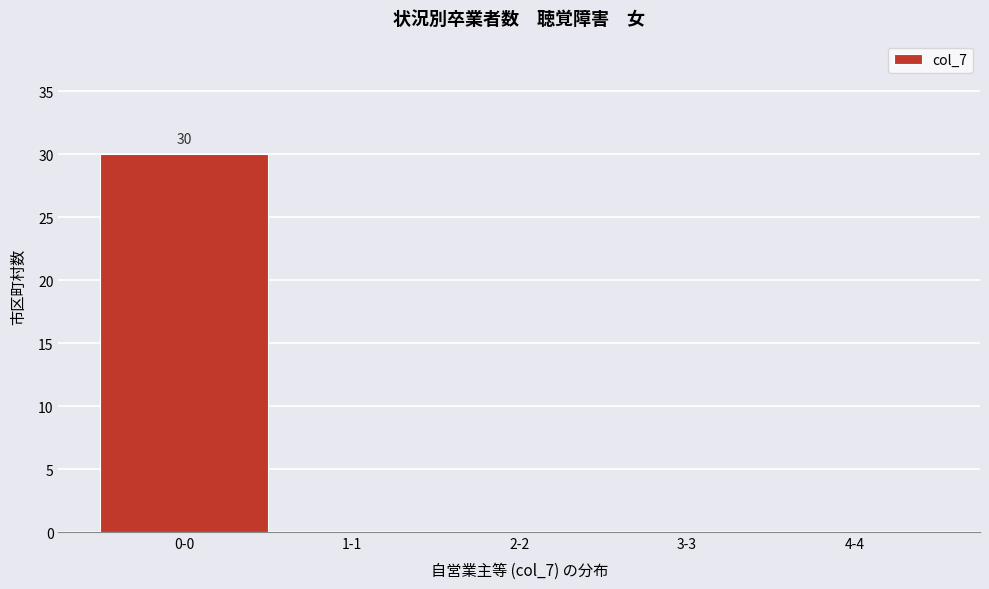

Reading left to right, list all the values displayed in this chart.

0-0=30	1-1=0	2-2=0	3-3=0	4-4=0